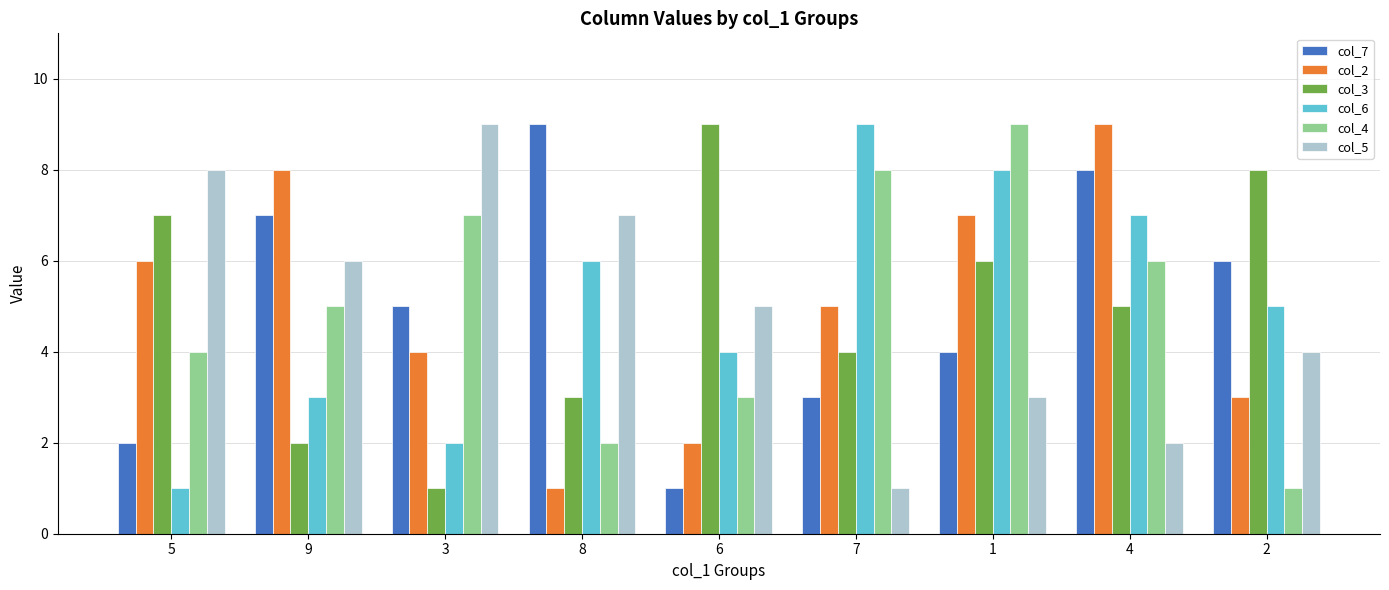

Is the value of col_2 at 1 greater than the value of col_5 at 6?

Yes